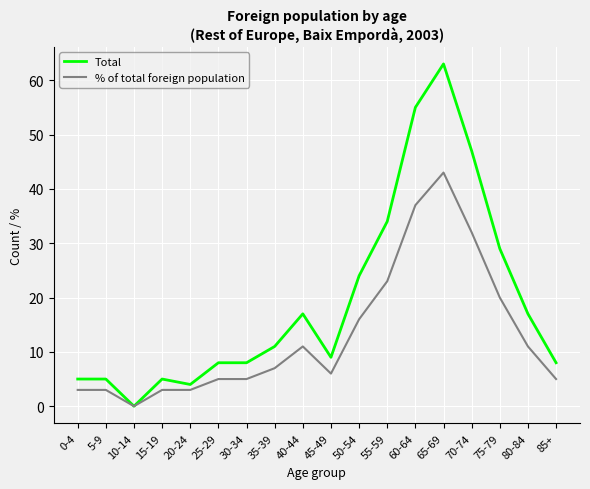

What is the highest value of the % of total foreign population series?

43